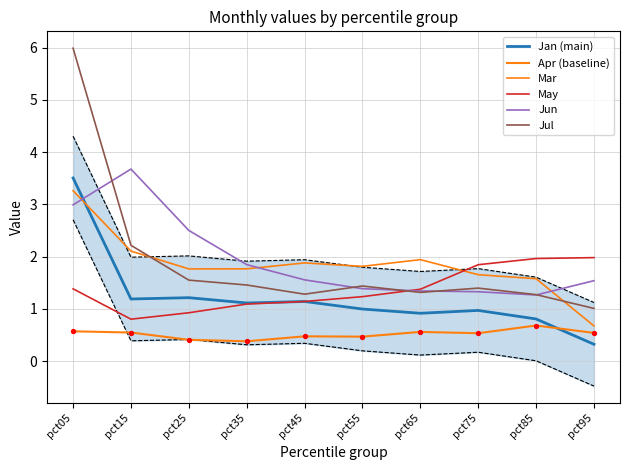

What is the total value across all series at pct65?

7.4